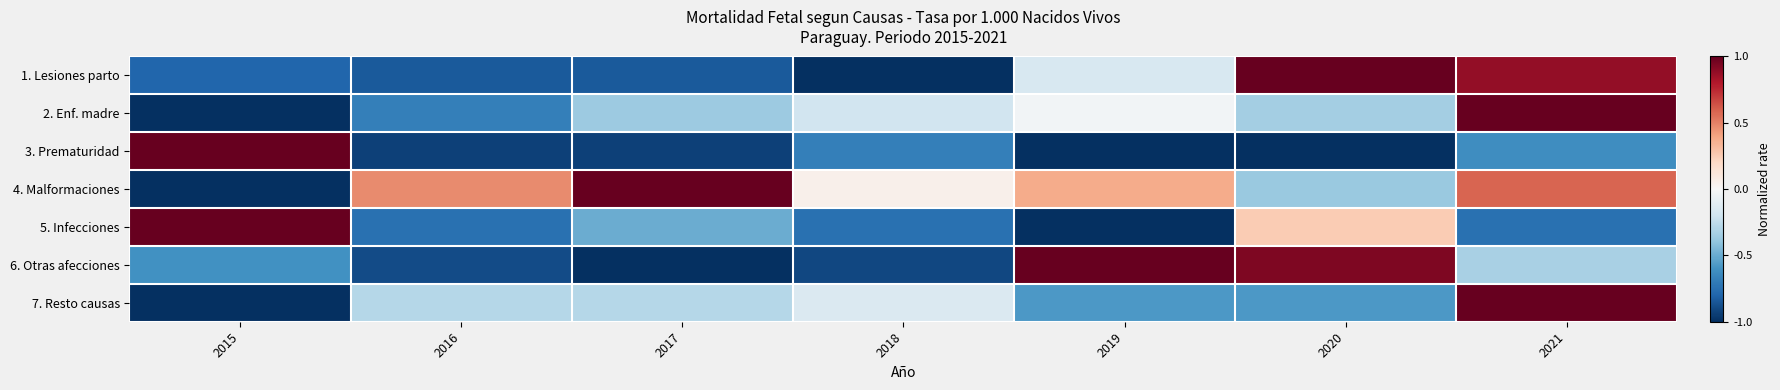

Reading left to right, what are all the values shown in this chart?

1. Lesiones parto: 2015=-0.8	2016=-0.8	2017=-0.8	2018=-1.0	2019=-0.2	2020=1.0	2021=0.9
2. Enf. madre: 2015=-1.0	2016=-0.7	2017=-0.4	2018=-0.2	2019=-0.0	2020=-0.3	2021=1.0
3. Prematuridad: 2015=1.0	2016=-0.9	2017=-0.9	2018=-0.7	2019=-1.0	2020=-1.0	2021=-0.6
4. Malformaciones: 2015=-1.0	2016=0.5	2017=1.0	2018=0.1	2019=0.4	2020=-0.4	2021=0.6
5. Infecciones: 2015=1.0	2016=-0.8	2017=-0.5	2018=-0.8	2019=-1.0	2020=0.2	2021=-0.8
6. Otras afecciones: 2015=-0.6	2016=-0.9	2017=-1.0	2018=-0.9	2019=1.0	2020=0.9	2021=-0.3
7. Resto causas: 2015=-1.0	2016=-0.3	2017=-0.3	2018=-0.1	2019=-0.6	2020=-0.6	2021=1.0